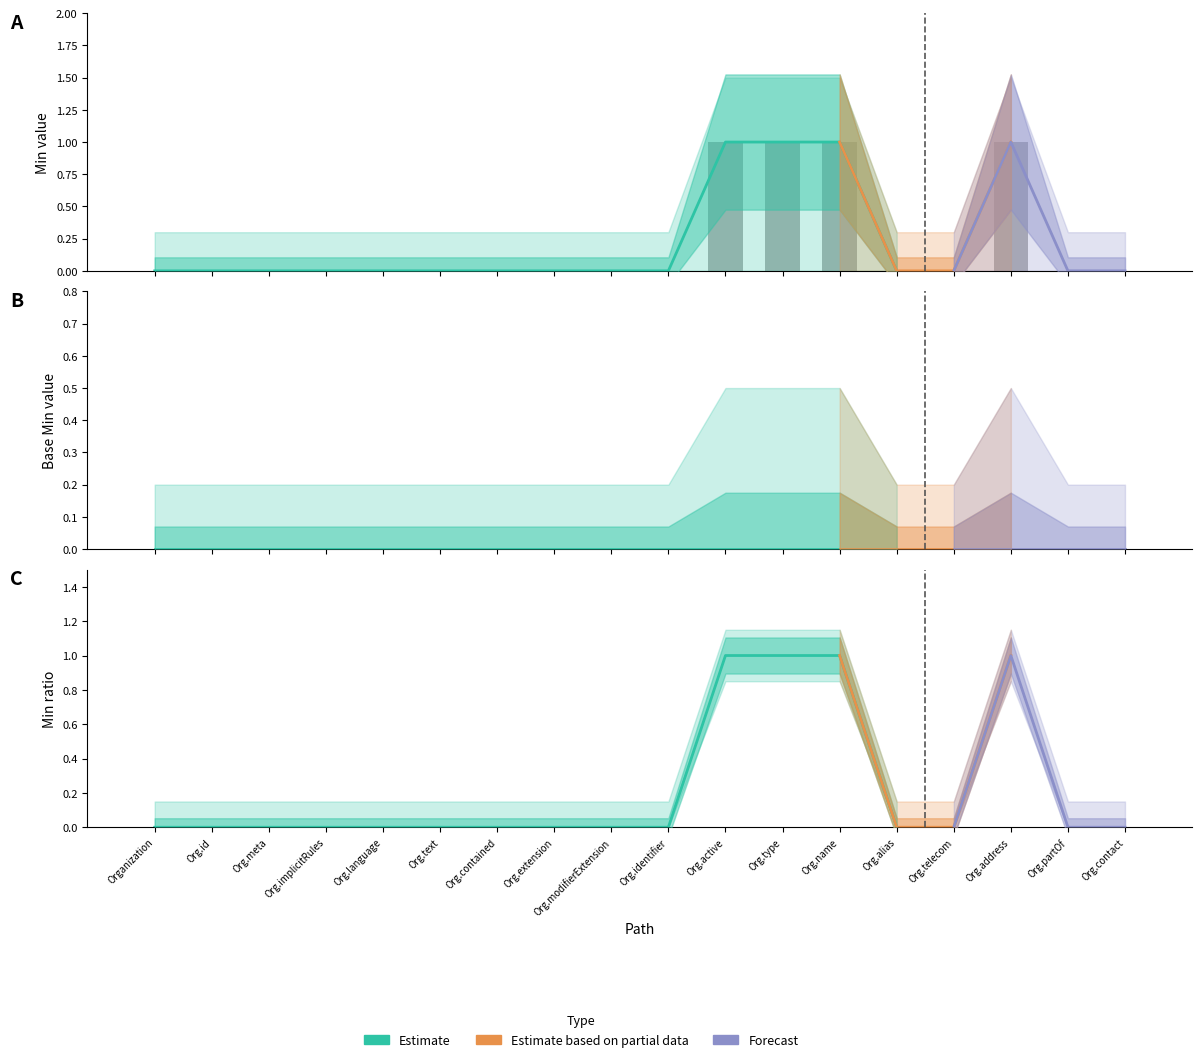

What position from the right is Organization.partOf?

2